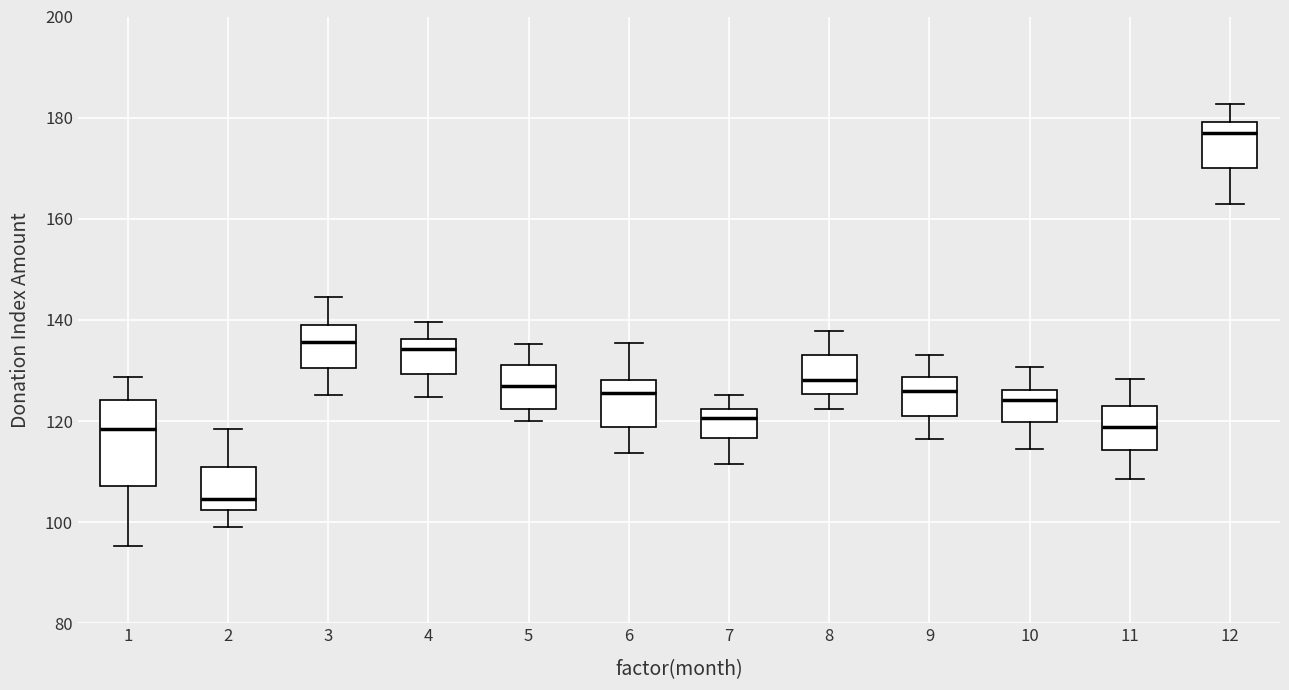

Reading left to right, transcribe this box plot: for each box, give where its median line is, the range the box spans, and where its two whiskers end, as read against the y-axis. The values are not printed on the chart, so give them approximately, as read against the axis.

1: median 118, box 108 to 124, whiskers 96 to 128
2: median 104, box 102 to 110, whiskers 100 to 118
3: median 136, box 130 to 138, whiskers 126 to 144
4: median 134, box 130 to 136, whiskers 124 to 140
5: median 126, box 122 to 130, whiskers 120 to 136
6: median 126, box 118 to 128, whiskers 114 to 136
7: median 120, box 116 to 122, whiskers 112 to 126
8: median 128, box 126 to 134, whiskers 122 to 138
9: median 126, box 120 to 128, whiskers 116 to 134
10: median 124, box 120 to 126, whiskers 114 to 130
11: median 118, box 114 to 122, whiskers 108 to 128
12: median 176, box 170 to 180, whiskers 162 to 182